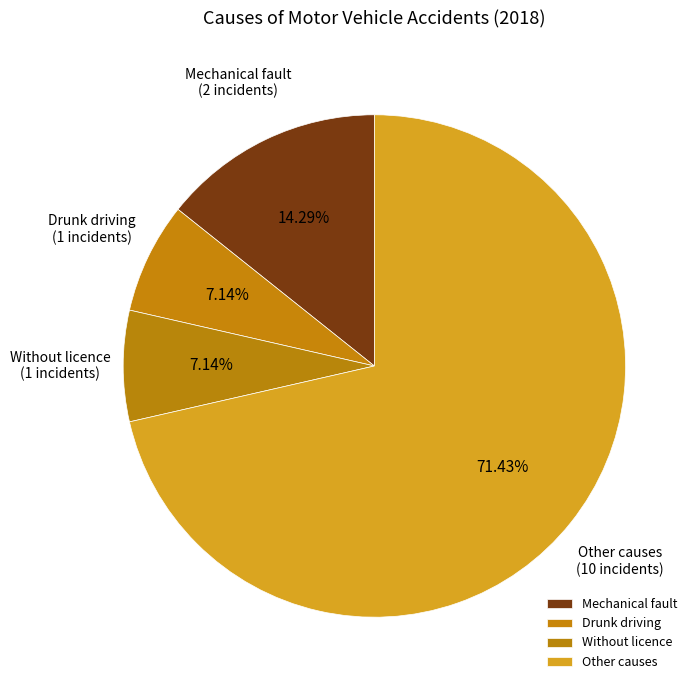

To the nearest percent, what portion does Drunk driving represent?

7%